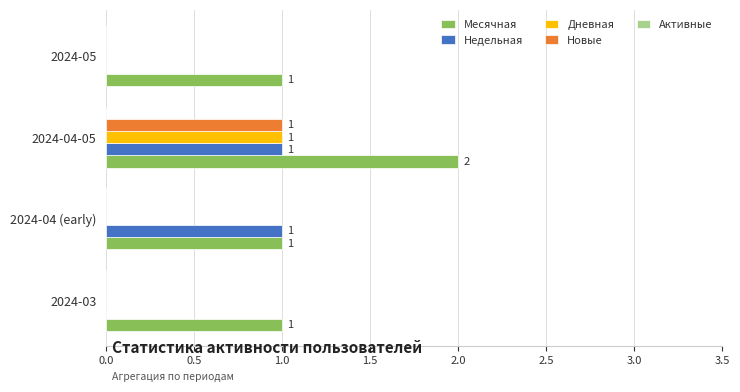

The value of Новые at 2024-03 is 0. True or false?

True